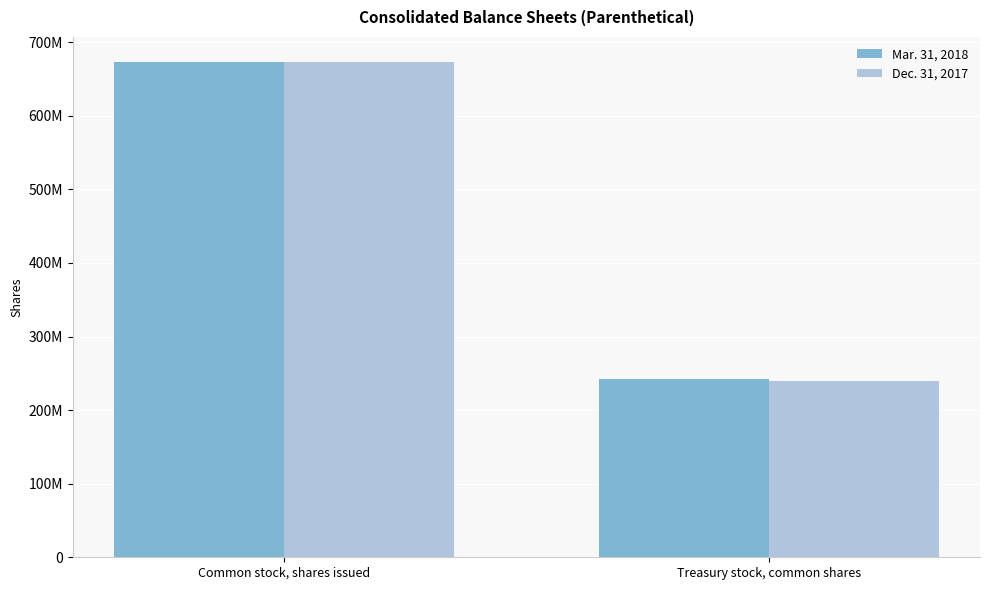

What are all the series names shown in the legend?

Mar. 31, 2018, Dec. 31, 2017